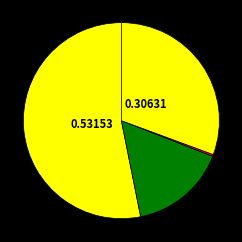

Count the number of slices in the pie.

4